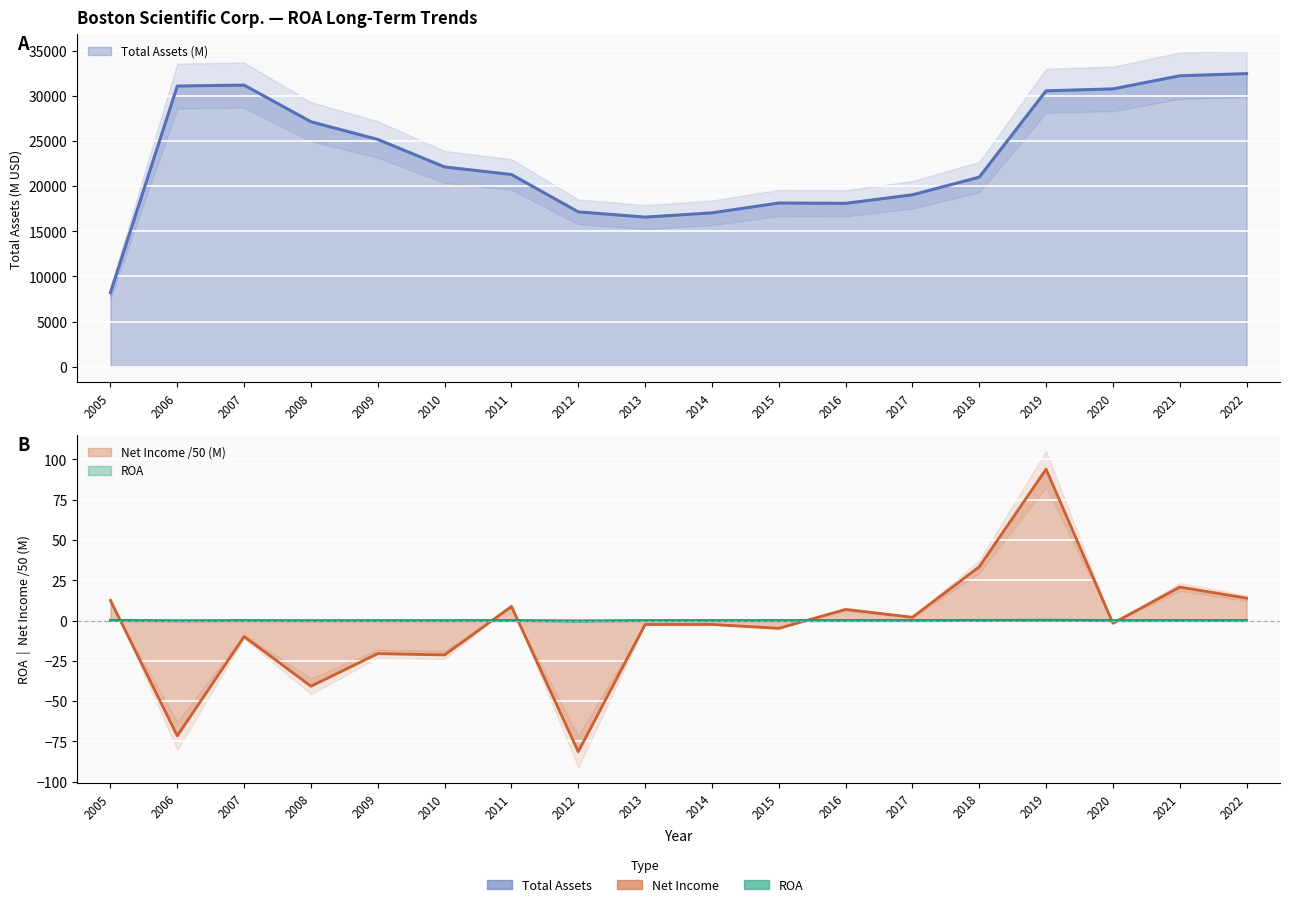

What is the approximate value of Net Income (M) at 2005?

12.6